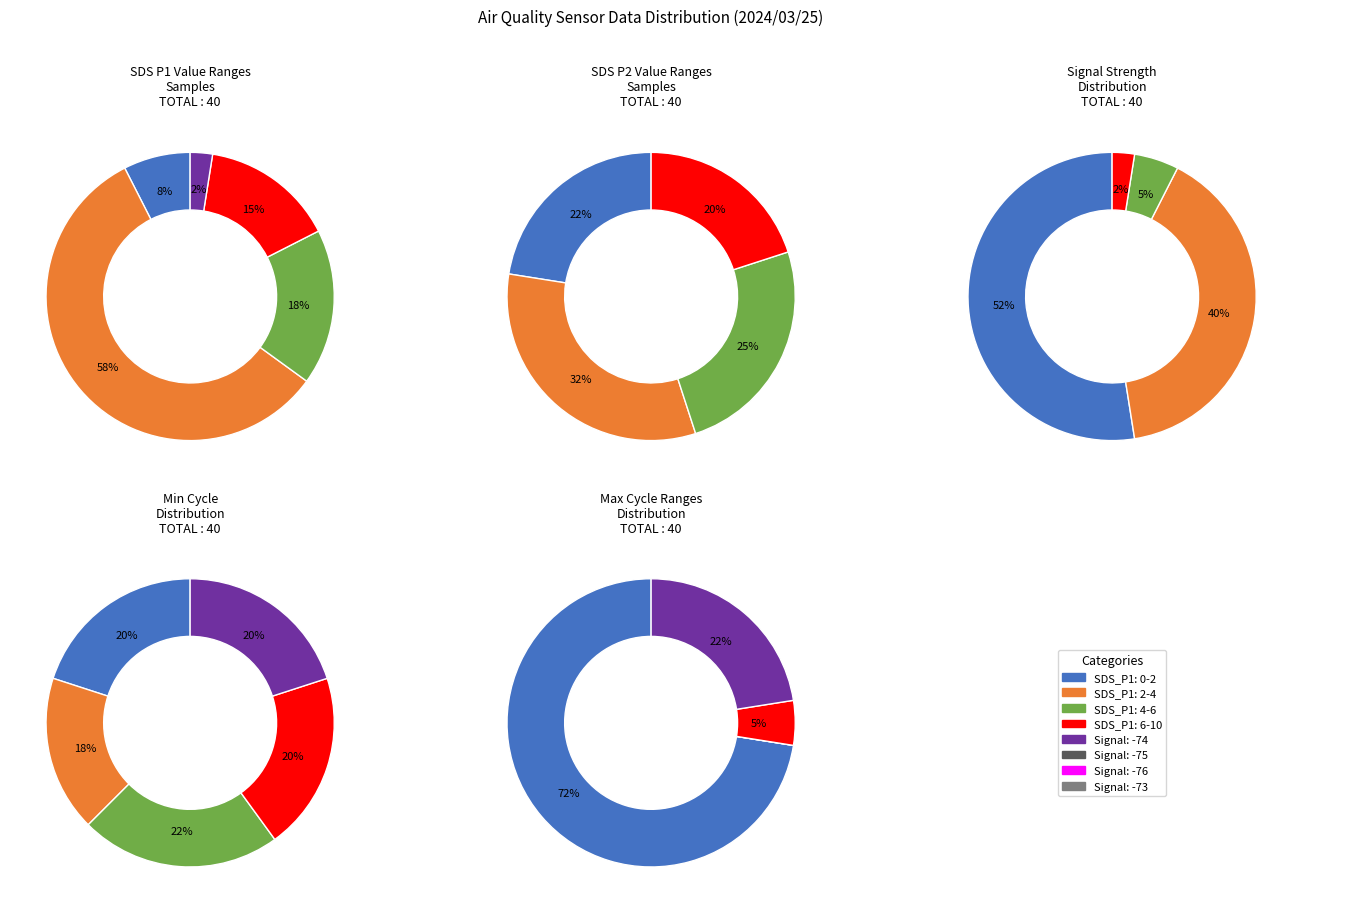

True or false: 01:31 accounts for 11% of the total.

False